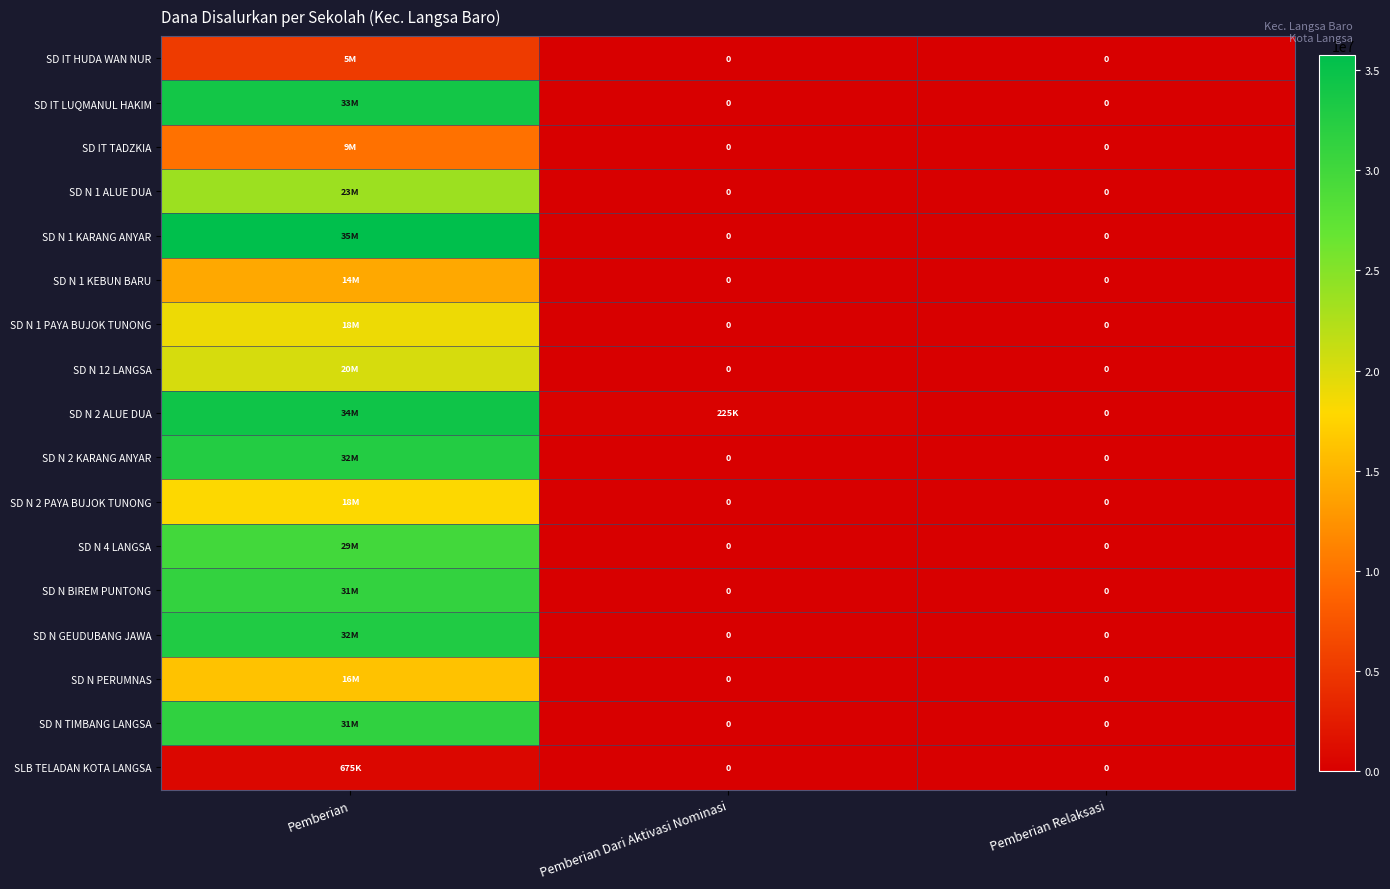

Between Pemberian Dari Aktivasi Nominasi and Pemberian, which is larger?

Pemberian